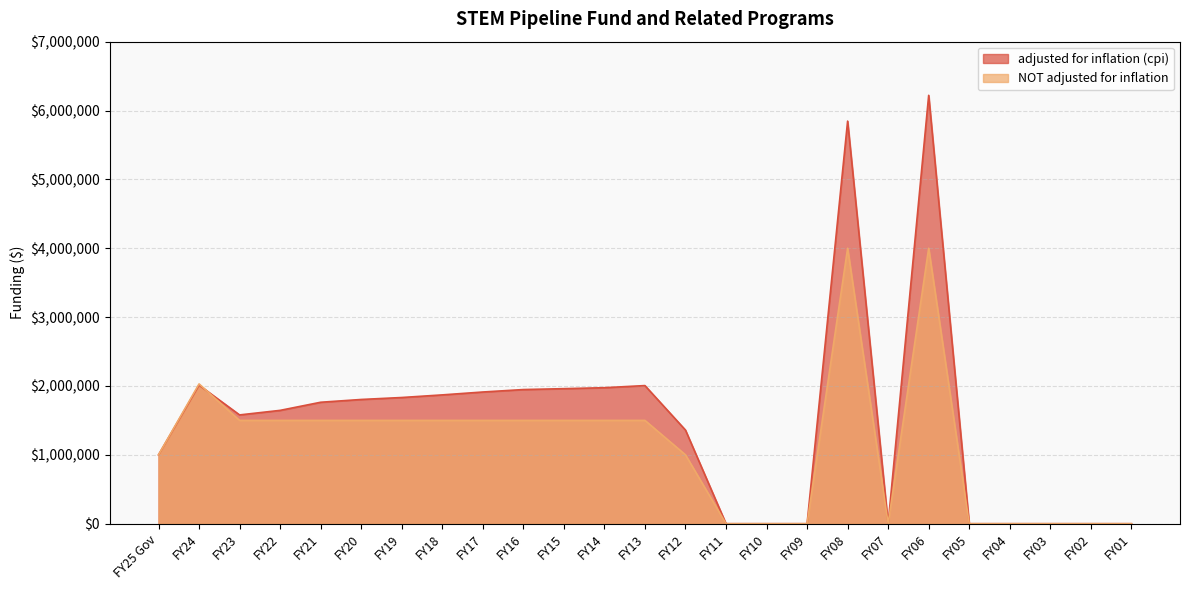

What position from the right is FY10?

10